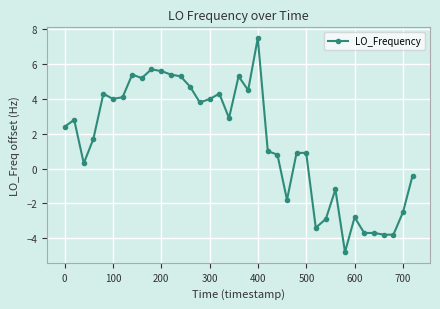

What is the value of the 15th point from the left?

3.8